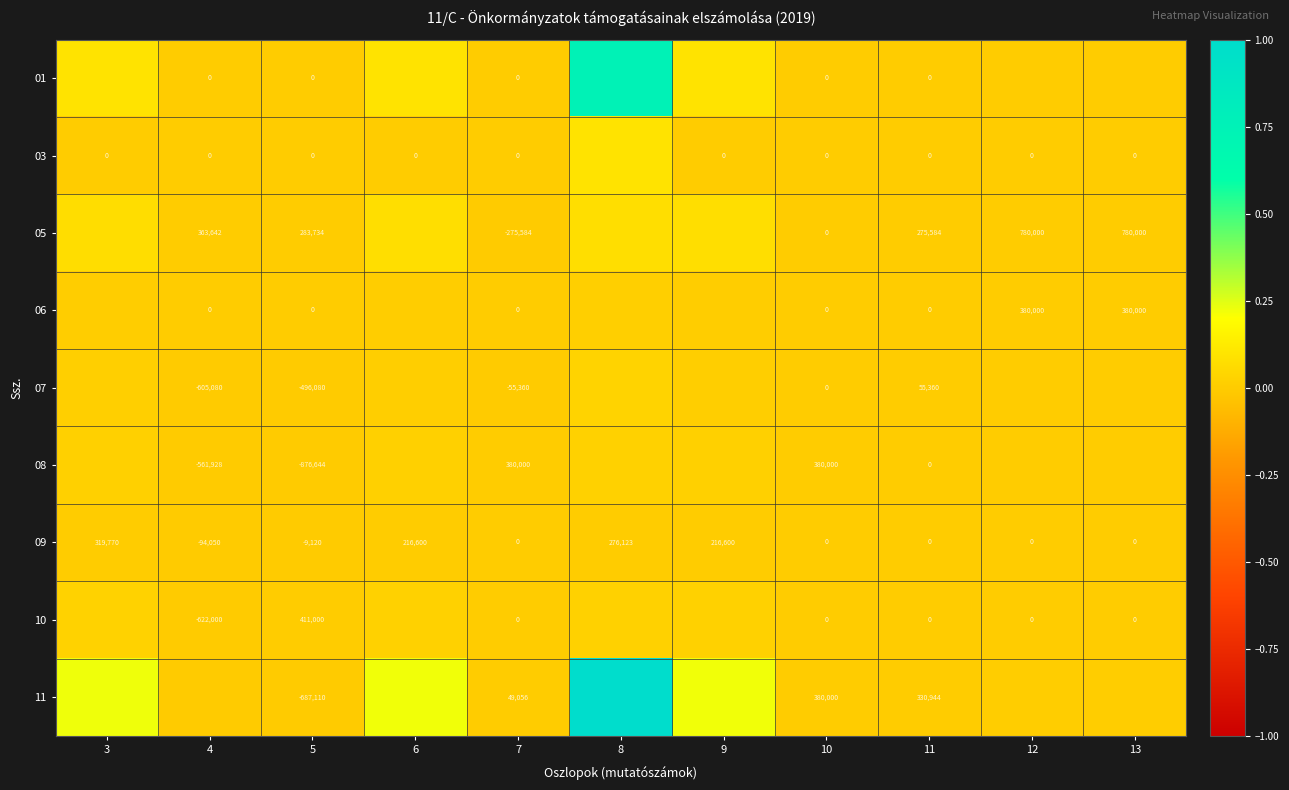

At how many categories does at least one series exceed 0?

11